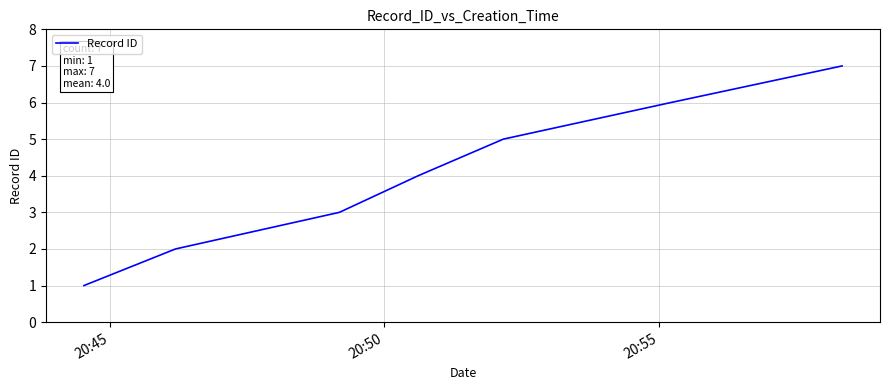

What is the sum of all values?

28